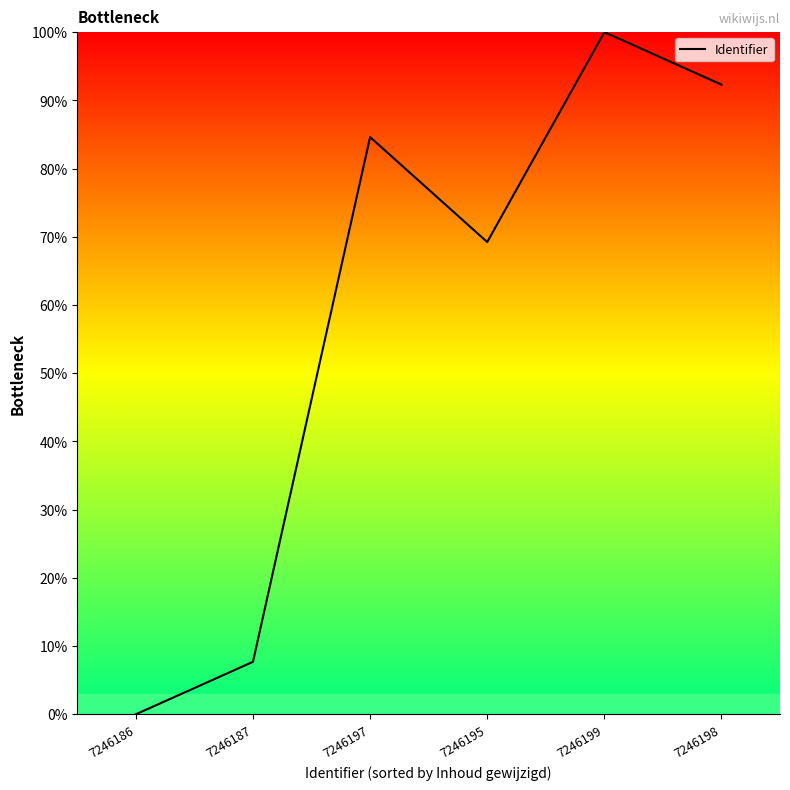

Does the chart display data point markers on the line(s)?

No